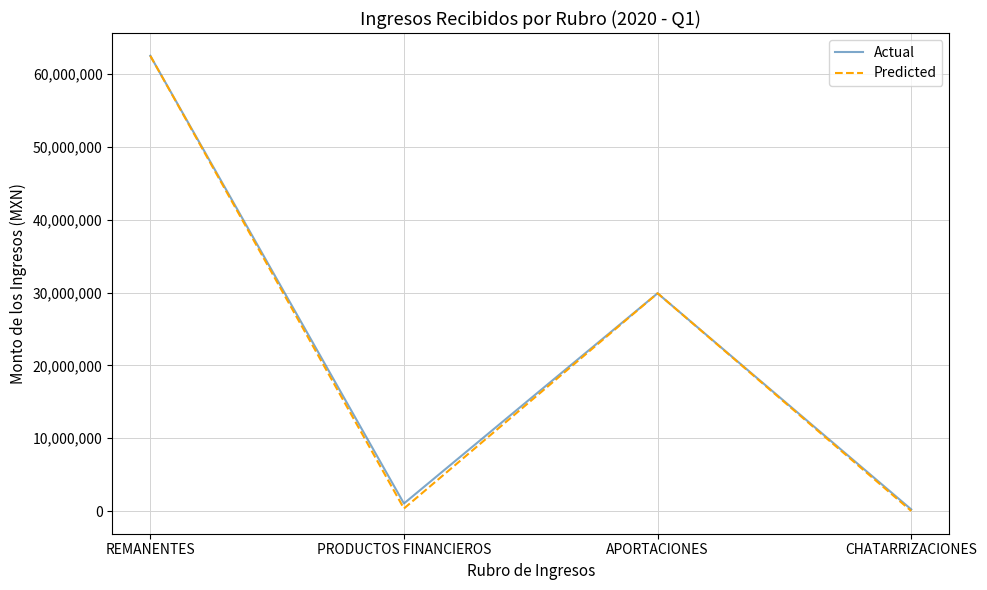

Reading left to right, extract all data points from this chart.

Actual: 62514573.2	1034631.8	29900000.0	220440.0
Predicted: 62514573.2	344877.3	29900000.0	7872.9